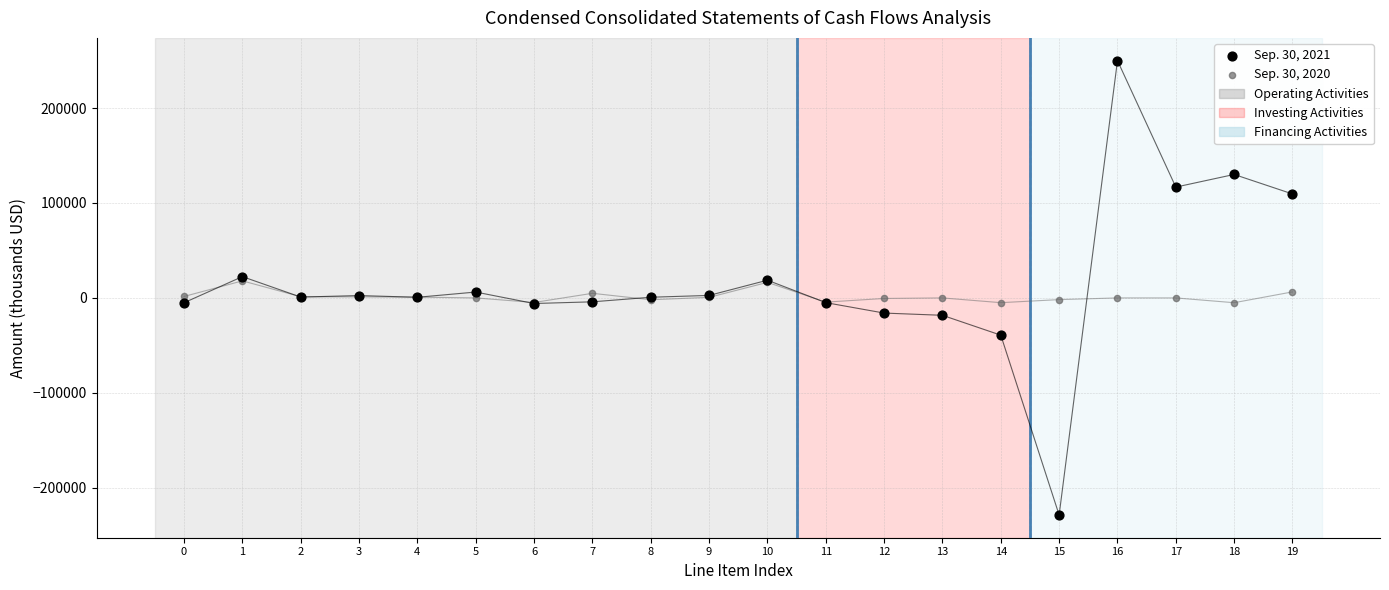

Which series reaches the minimum Y coordinate?

Sep. 30, 2021